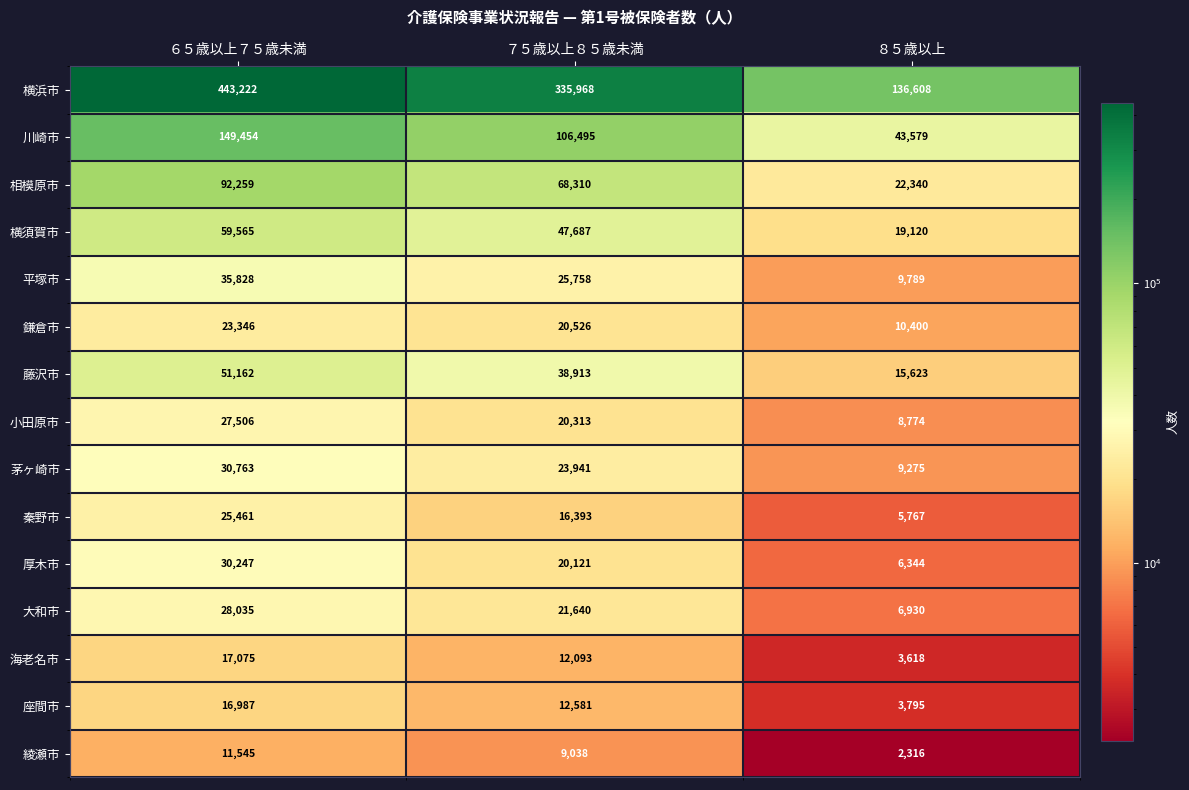

The value of 川崎市 at ７５歳以上８５歳未満 is 106495. True or false?

True